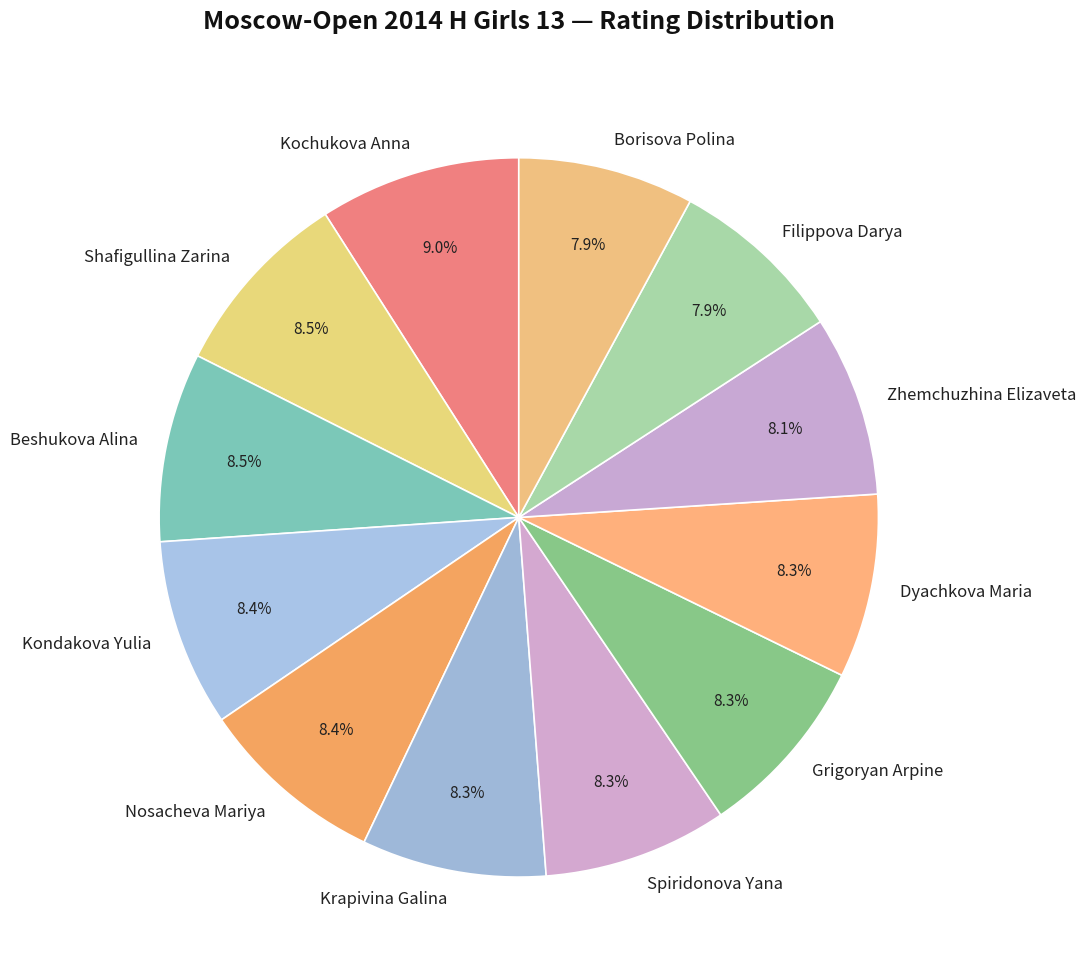

Approximately how many times larger is the value at Borisova Polina compared to Shafigullina Zarina?

0.9